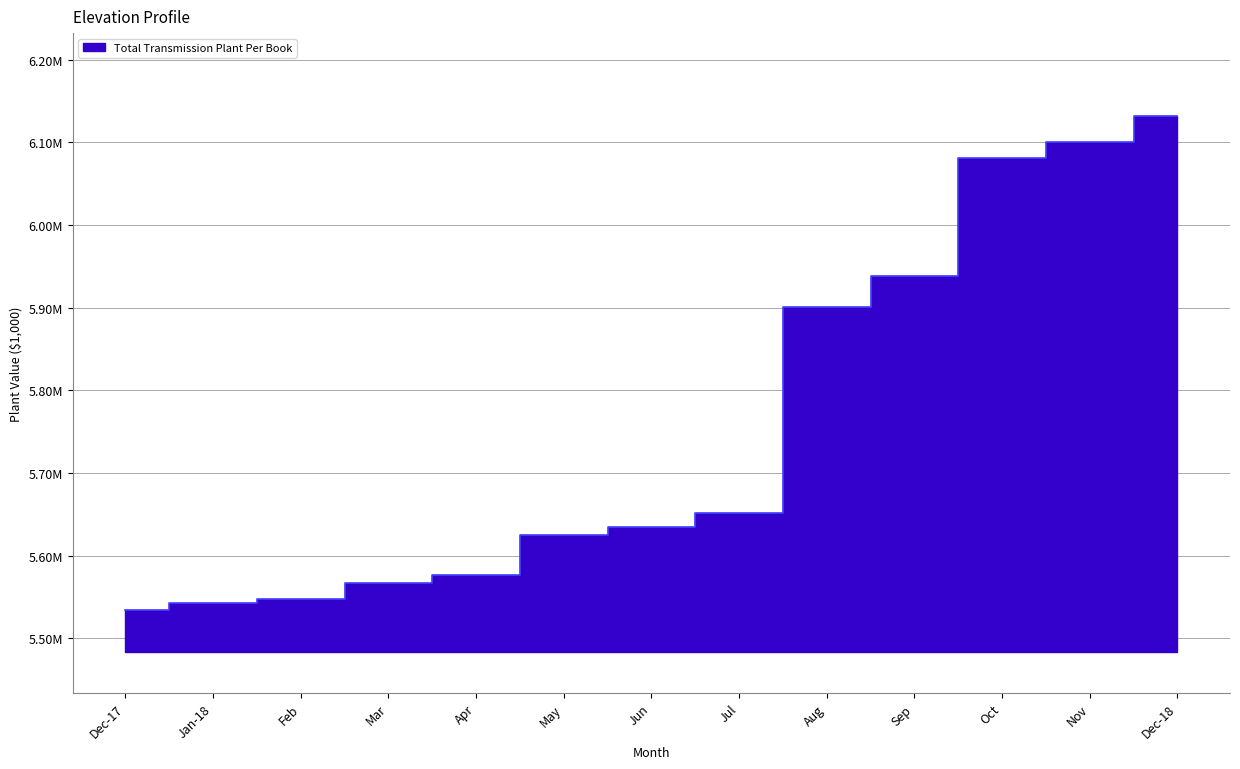

At which category does the chart reach its minimum across all series?

Dec-17